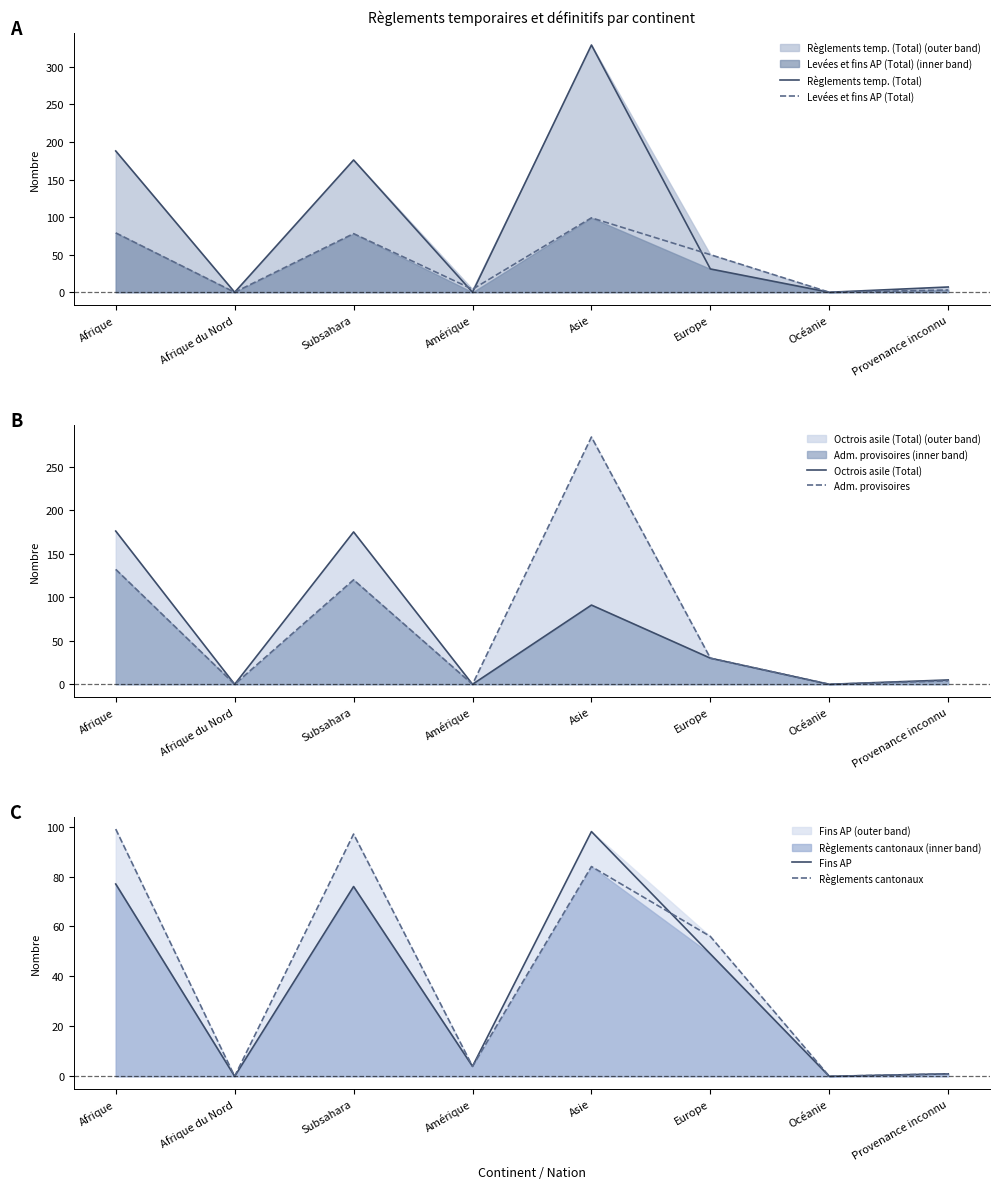

Rank the categories by Levées et fins AP (Total) value from highest to lowest.

Asie, Afrique, Subsahara, Europe, Amérique, Provenance inconnu, Afrique du Nord, Océanie